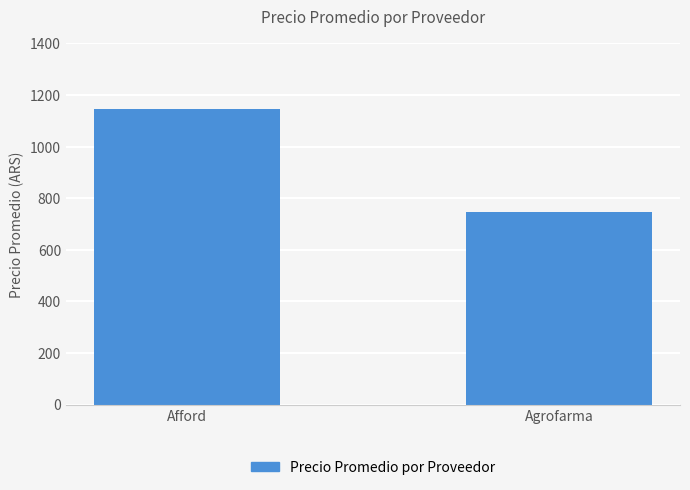

What is the label of the 2nd bar from the right?

Afford